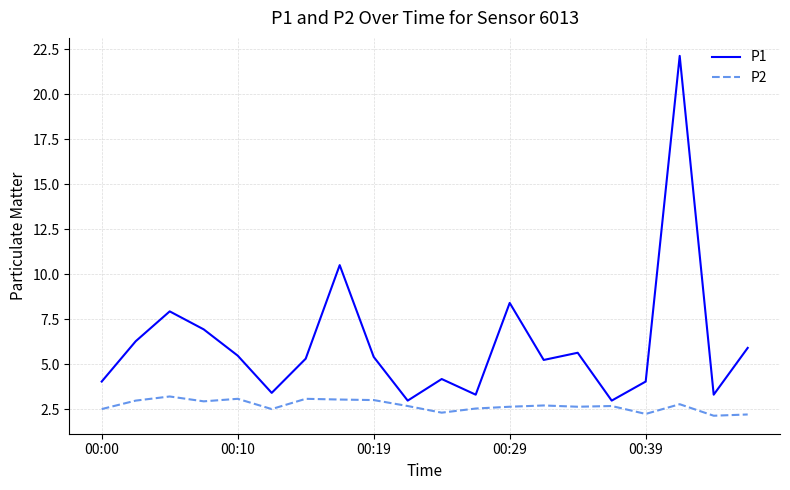

List the series in order of their overall mean, highest first.

P1, P2